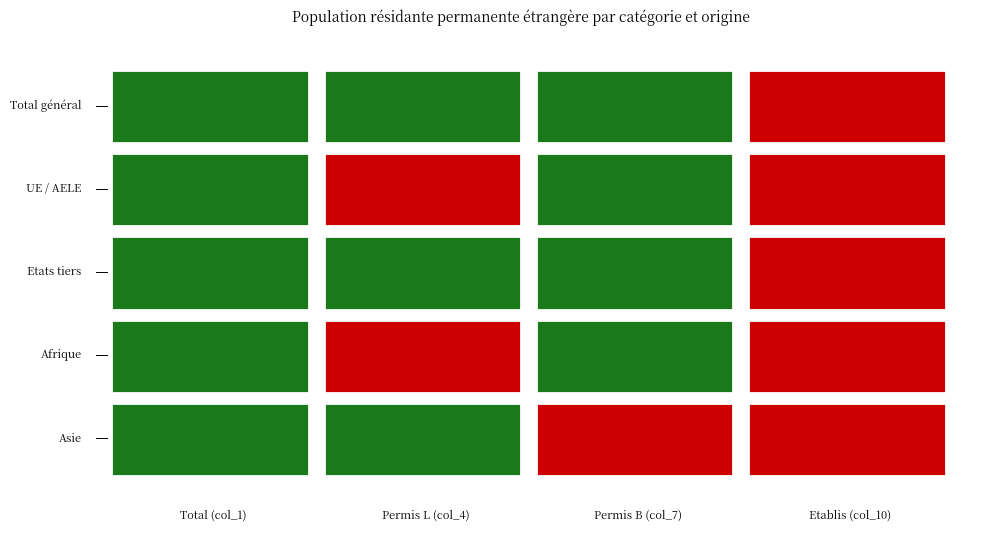

What is the total value across all series at Permis B (col_7)?

17